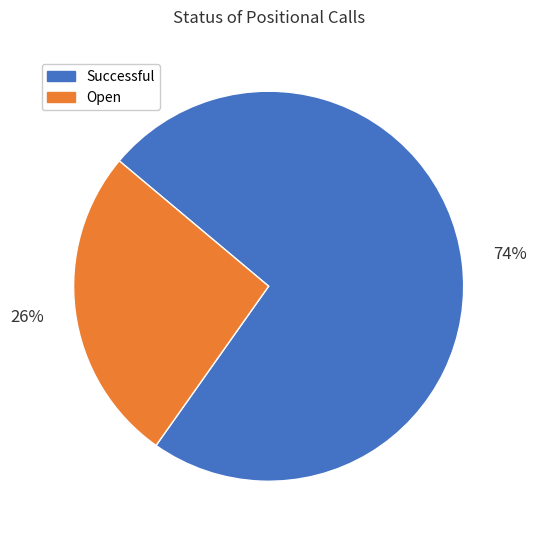

Rank the categories by value from lowest to highest.

Open, Successful